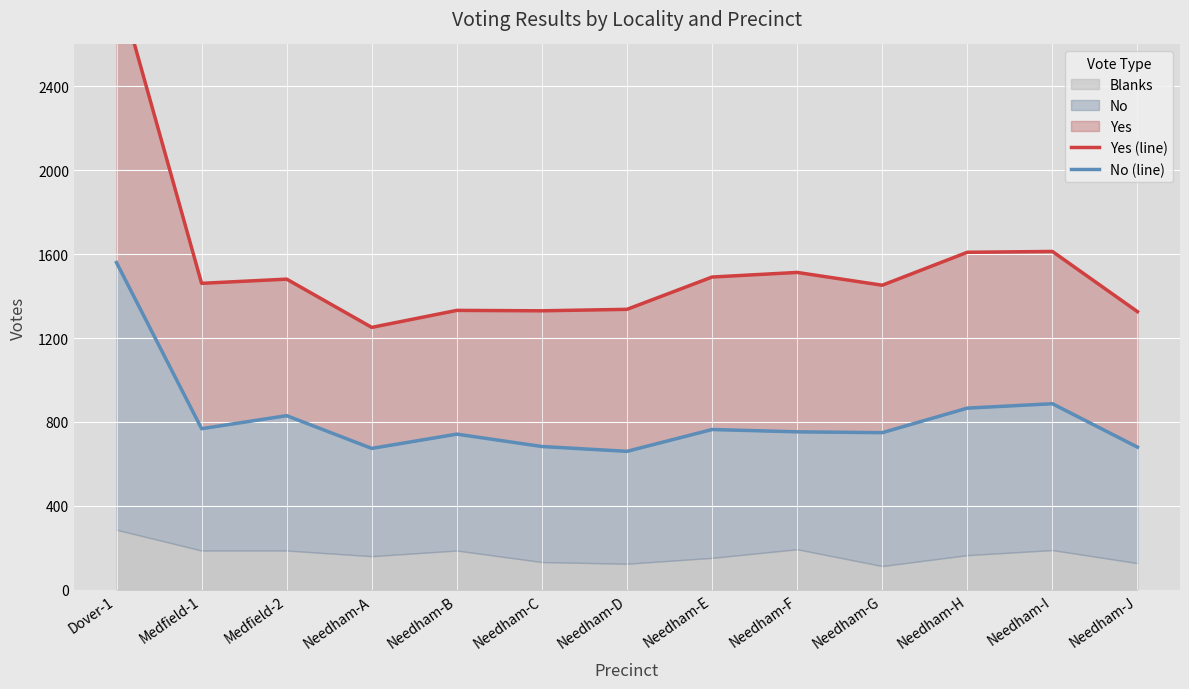

What is the sum of all Yes (line) values?

20102